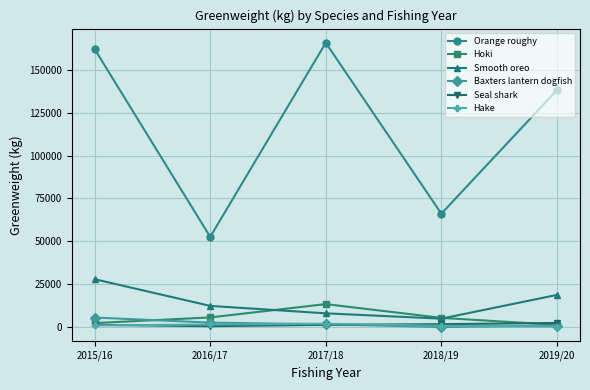

The value of Orange roughy at 2017/18 is 43202. True or false?

False